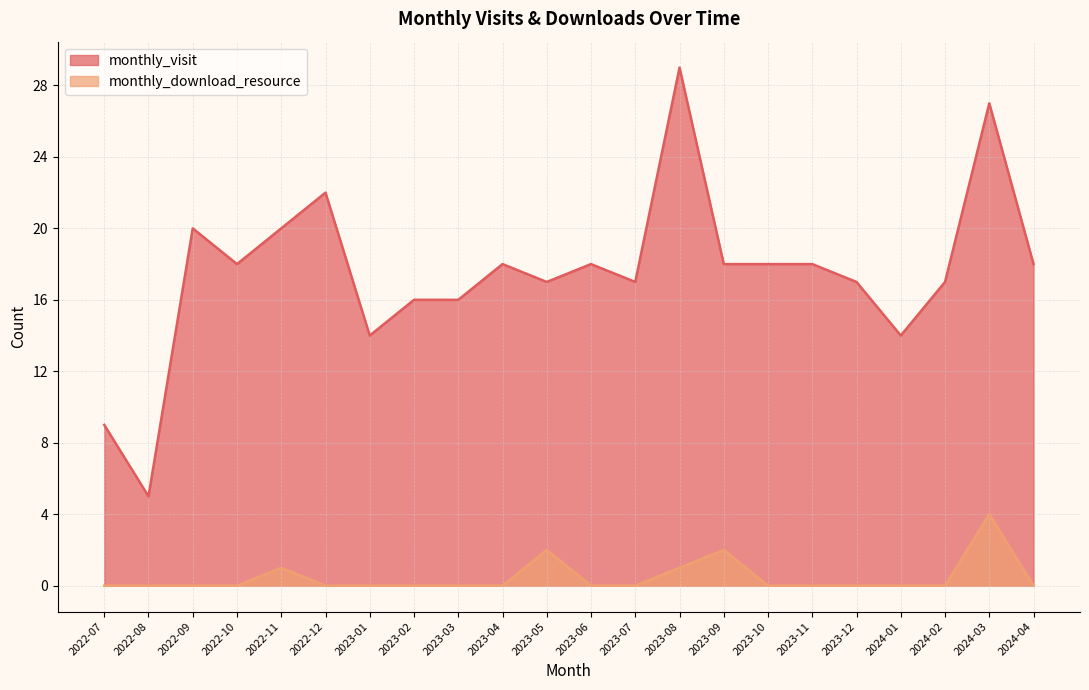

Reading left to right, list all the values displayed in this chart.

monthly_visit: 9	5	20	18	20	22	14	16	16	18	17	18	17	29	18	18	18	17	14	17	27	18
monthly_download_resource: 0	0	0	0	1	0	0	0	0	0	2	0	0	1	2	0	0	0	0	0	4	0